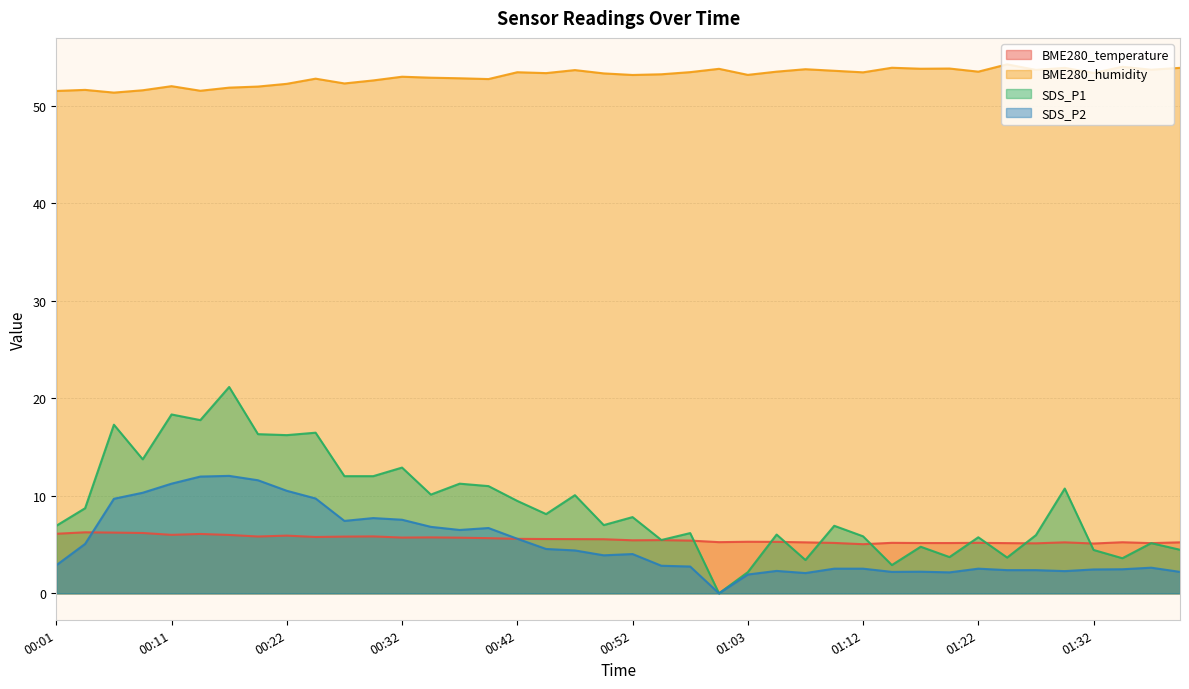

In BME280_humidity, how many points are higher than both neighbors (excluding endpoints)?

13